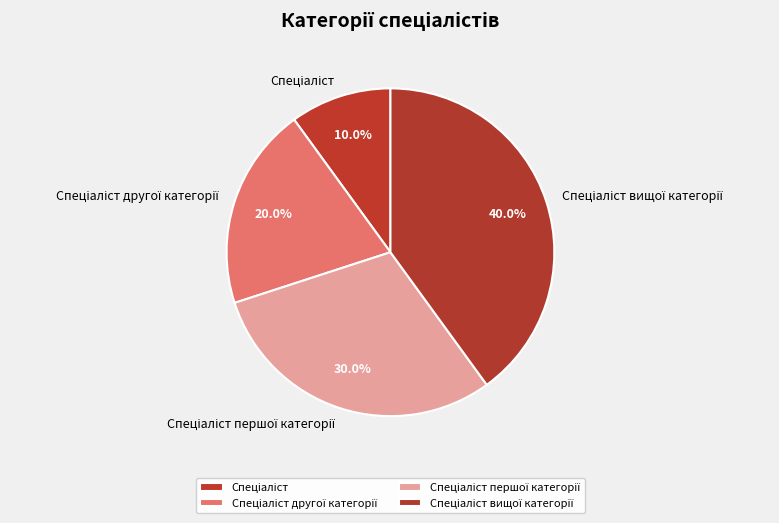

Is there a majority slice in this chart?

No